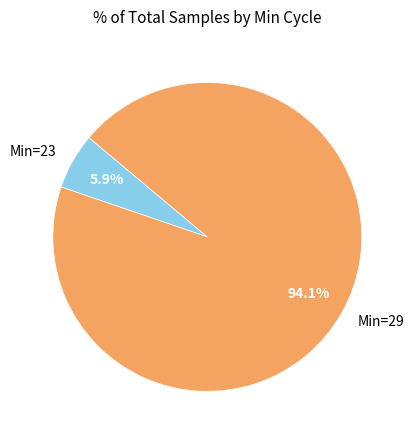

What is the largest slice in the pie chart?

Min=29